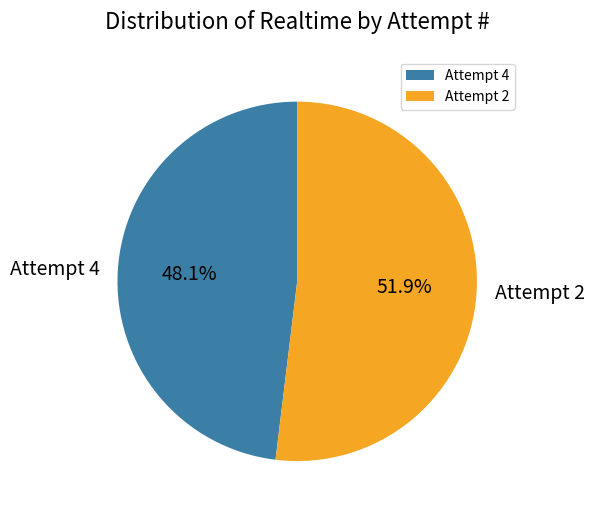

Count the number of slices in the pie.

2